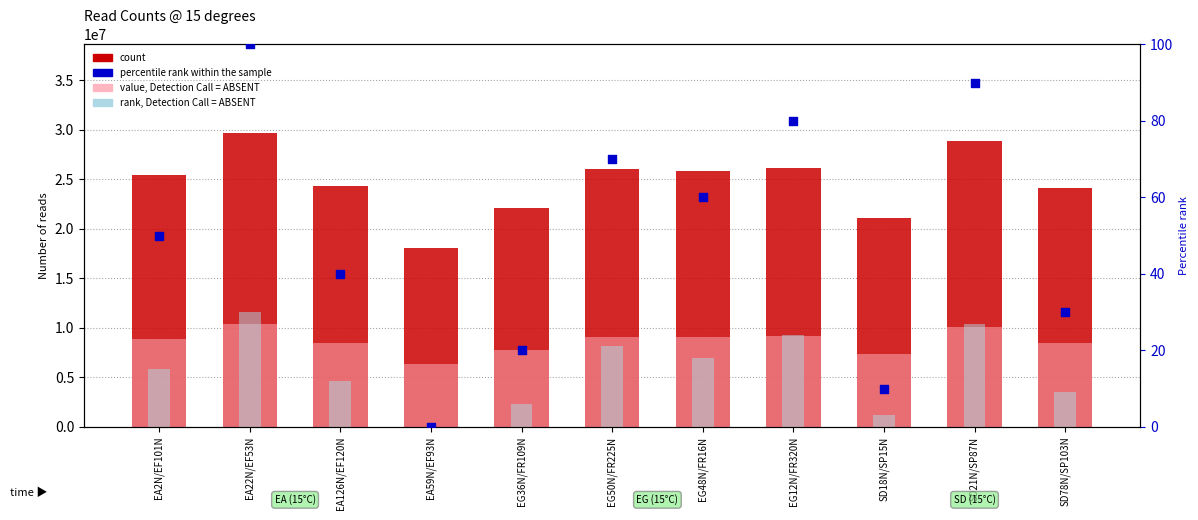

What is the total value across all series at EG36N/FR109N?

29817224.9